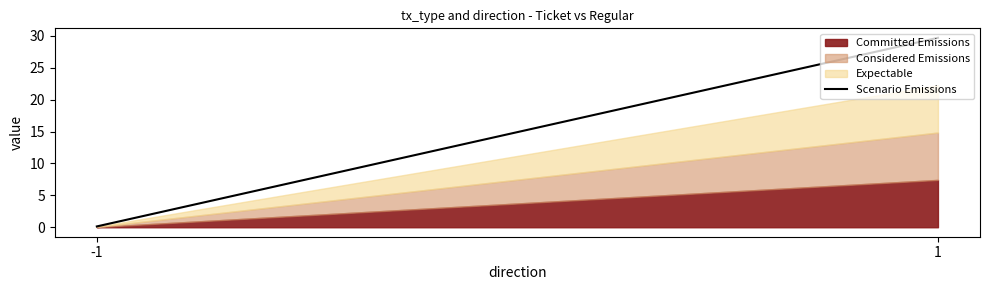

What is the value of the 2nd point from the left?

29.7